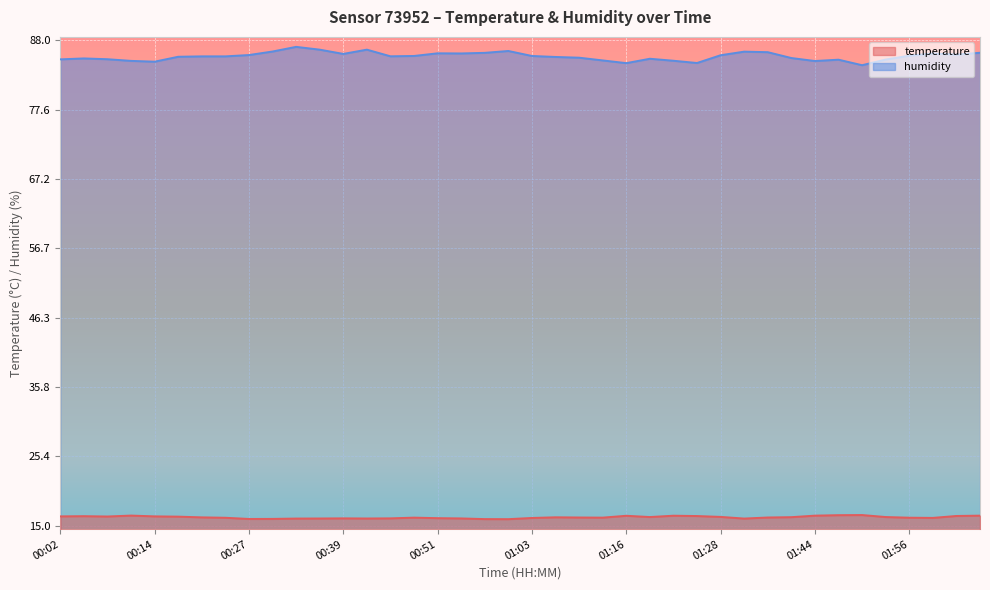

True or false: temperature has more than 2 interior local peaks.

True